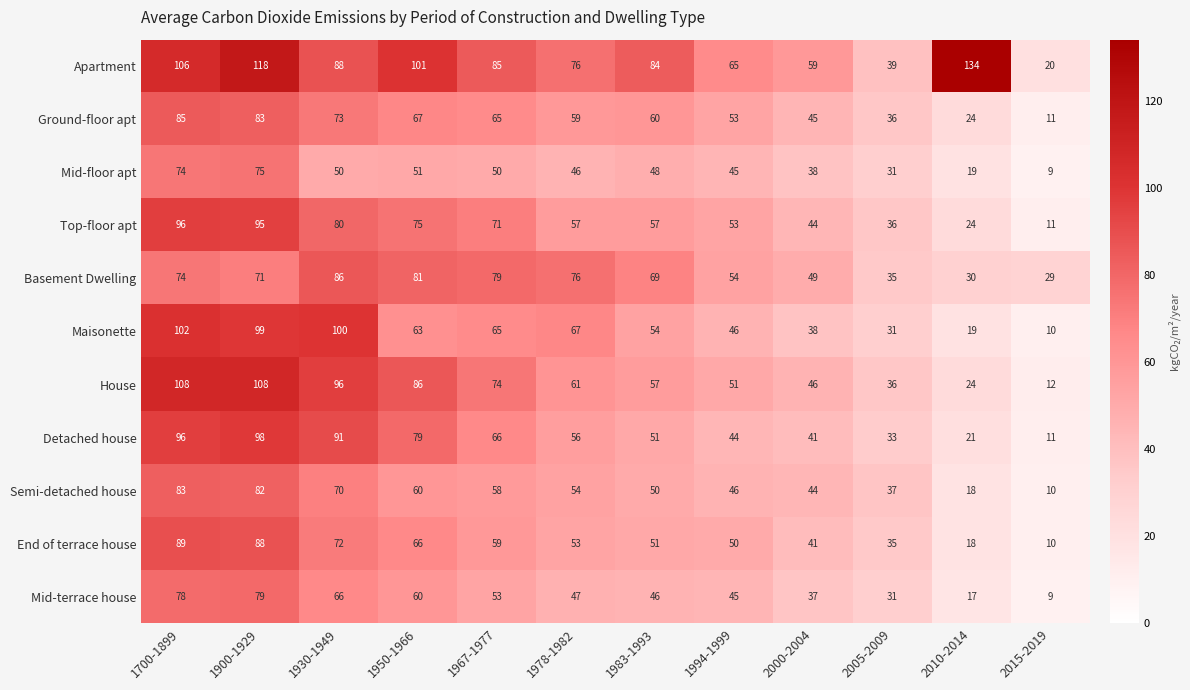

What is the maximum value for Mid-floor apt?

75